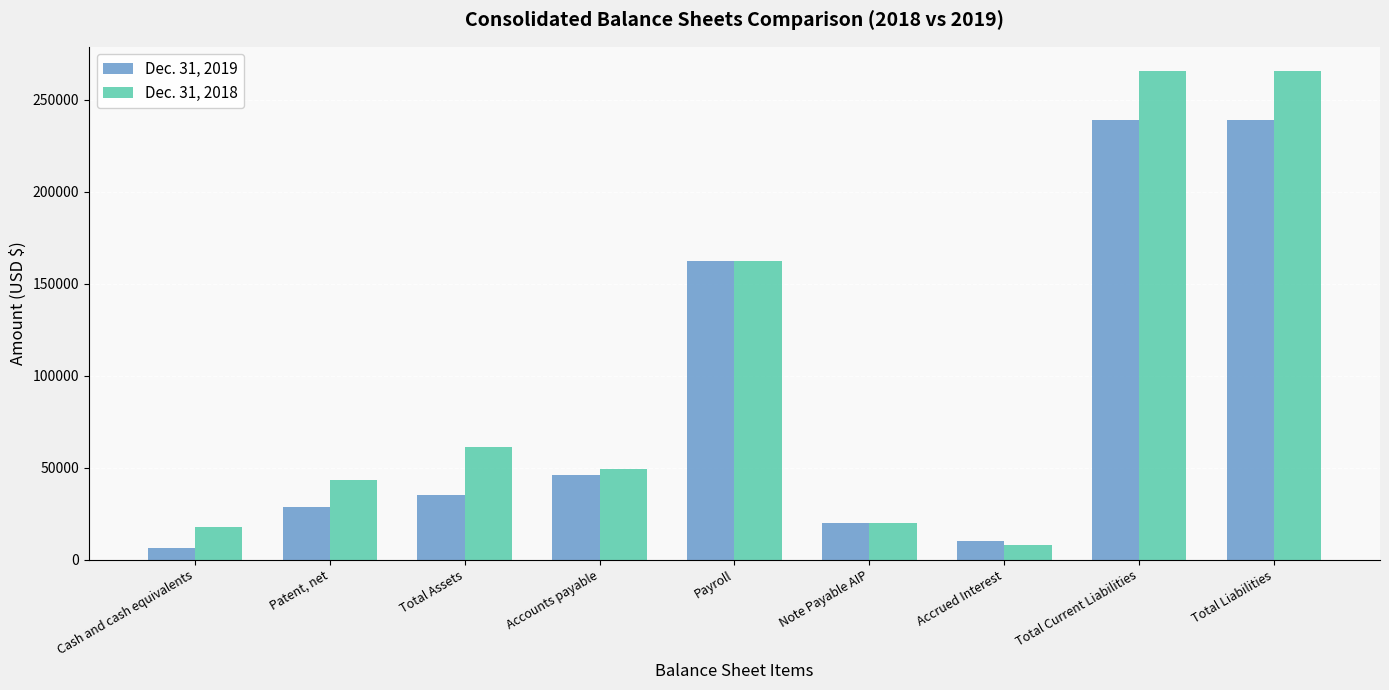

What are all the series names shown in the legend?

Dec. 31, 2019, Dec. 31, 2018